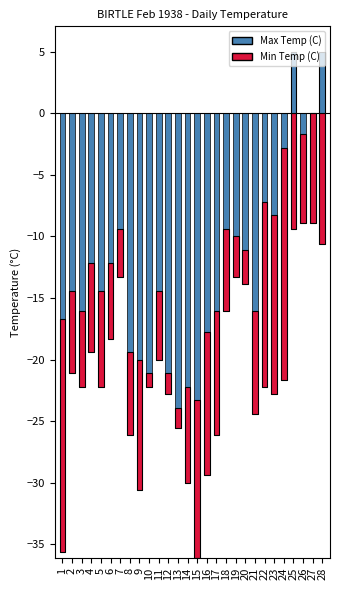

Reading right to left, what are all the values shown in this chart?

Max Temp (C): 28=5.0	27=0.0	26=-1.7	25=5.0	24=-2.8	23=-8.3	22=-7.2	21=-16.1	20=-11.1	19=-10.0	18=-9.4	17=-16.1	16=-17.8	15=-23.3	14=-22.2	13=-23.9	12=-21.1	11=-14.4	10=-21.1	9=-20.0	8=-19.4	7=-9.4	6=-12.2	5=-14.4	4=-12.2	3=-16.1	2=-14.4	1=-16.7
Min Temp (C): 28=-10.6	27=-8.9	26=-8.9	25=-9.4	24=-21.7	23=-22.8	22=-22.2	21=-24.4	20=-13.9	19=-13.3	18=-16.1	17=-26.1	16=-29.4	15=-36.1	14=-30.0	13=-25.6	12=-22.8	11=-20.0	10=-22.2	9=-30.6	8=-26.1	7=-13.3	6=-18.3	5=-22.2	4=-19.4	3=-22.2	2=-21.1	1=-35.6